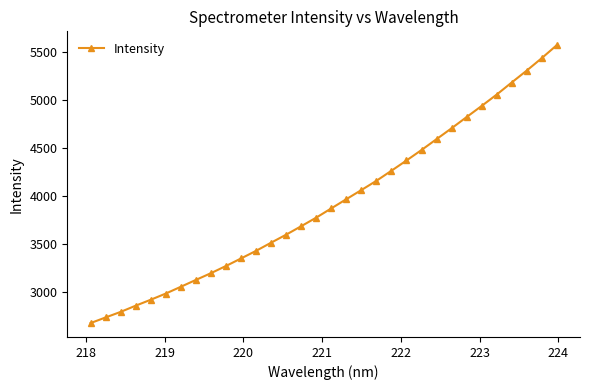

Reading left to right, list all the values displayed in this chart.

2670.6	2729.4	2787.6	2852.4	2914.4	2979.0	3049.8	3121.2	3191.7	3266.8	3345.3	3424.7	3509.9	3593.6	3681.8	3771.3	3867.6	3963.7	4058.9	4155.3	4260.4	4367.3	4476.6	4589.9	4703.3	4820.1	4936.2	5054.5	5180.7	5305.0	5434.7	5570.2